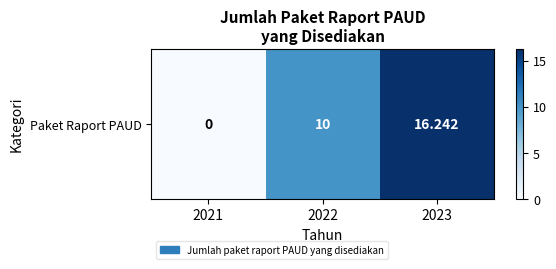

How many data points are less than 10?

1